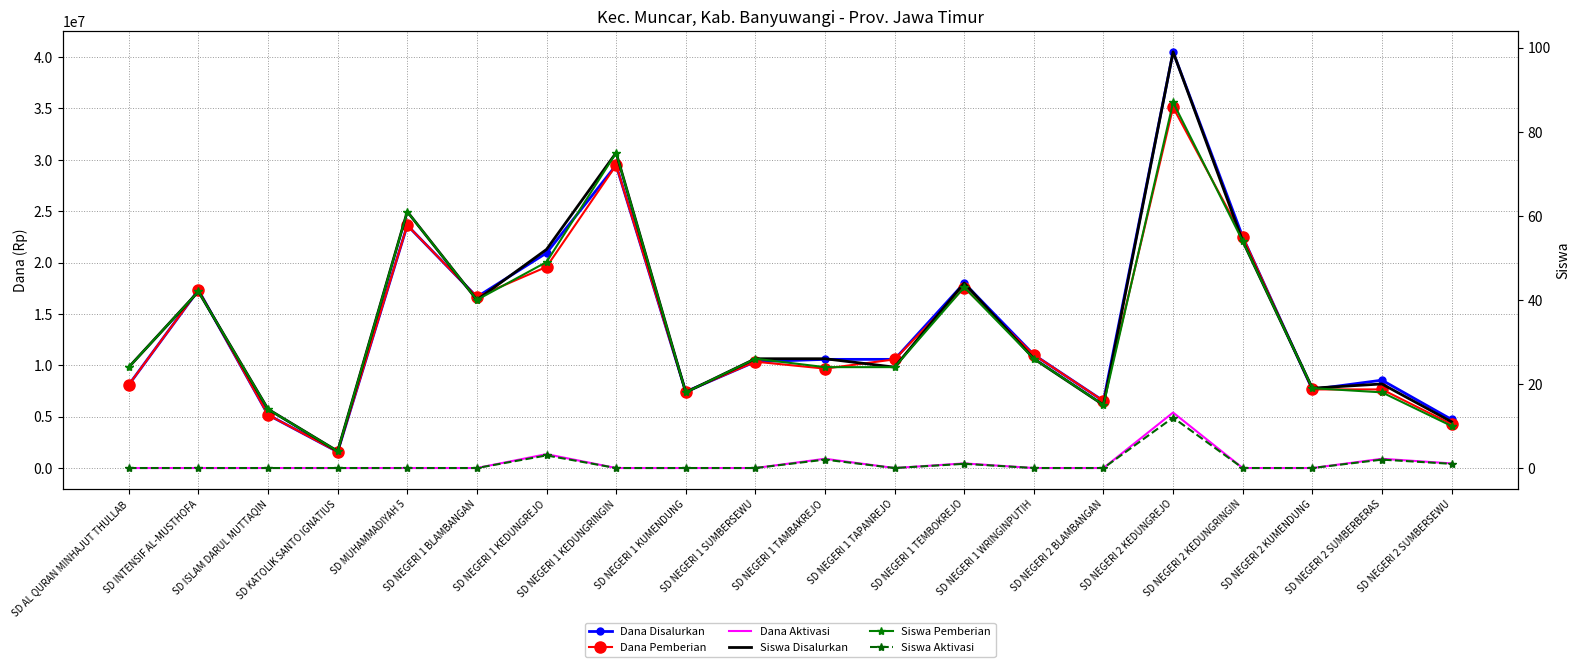

At which label does Siswa Disalurkan first exceed 26?

SD INTENSIF AL-MUSTHOFA